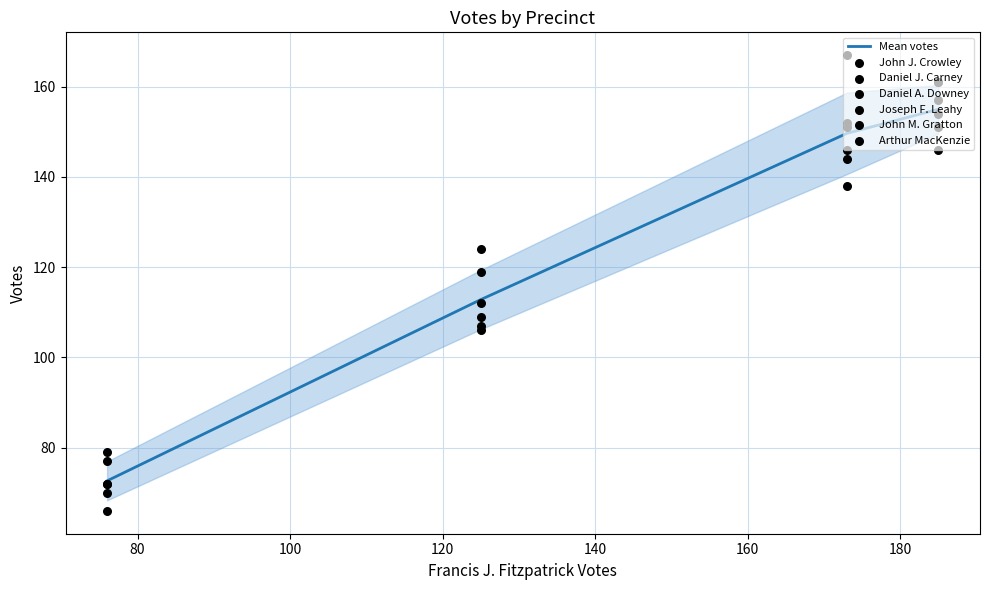

Which series has the largest Y range (max minus min)?

Daniel J. Carney